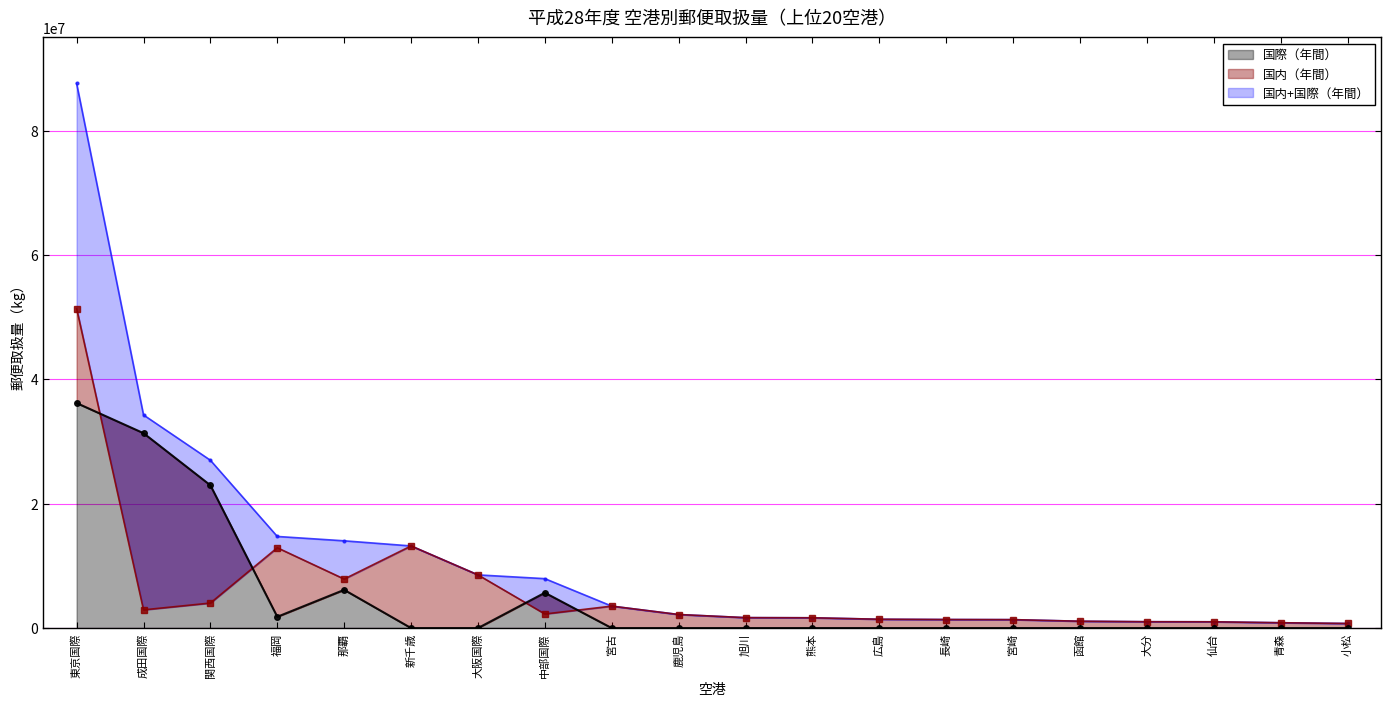

Reading left to right, what are all the values shown in this chart?

国内+国際（年間）: 東京国際=87584755	成田国際=34279800	関西国際=26989740	福岡=14736109	那覇=14035435	新千歳=13212034	大阪国際=8555217	中部国際=7951194	宮古=3533799	鹿児島=2182224	旭川=1680201	熊本=1656421	広島=1422241	長崎=1376337	宮崎=1357981	函館=1104571	大分=1022850	仙台=1012376	青森=859999	小松=741590
国内（年間）: 東京国際=51393611	成田国際=2931666	関西国際=4025063	福岡=12921358	那覇=7886970	新千歳=13212034	大阪国際=8555217	中部国際=2268770	宮古=3533799	鹿児島=2182224	旭川=1680201	熊本=1656421	広島=1422241	長崎=1376337	宮崎=1357981	函館=1104571	大分=1022850	仙台=1012376	青森=859999	小松=741590
国際（年間）: 東京国際=36191144	成田国際=31348134	関西国際=22964677	福岡=1814751	那覇=6148465	新千歳=0	大阪国際=0	中部国際=5682424	宮古=0	鹿児島=0	旭川=0	熊本=0	広島=0	長崎=0	宮崎=0	函館=0	大分=0	仙台=0	青森=0	小松=0